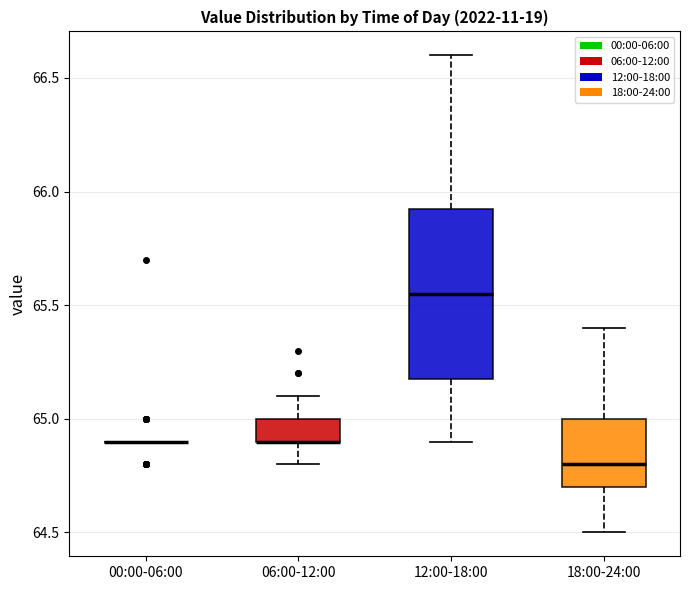

Reading left to right, transcribe this box plot: for each box, give where its median line is, the range the box spans, and where its two whiskers end, as read against the y-axis. The values are not printed on the chart, so give them approximately, as read against the axis.

00:00-06:00: box collapsed to a line at 64.90, whiskers 64.90 to 64.90
06:00-12:00: median 64.90 (drawn on the box's lower edge), box 64.90 to 65.00, whiskers 64.80 to 65.10
12:00-18:00: median 65.55, box 65.20 to 65.95, whiskers 64.90 to 66.60
18:00-24:00: median 64.80, box 64.70 to 65.00, whiskers 64.50 to 65.40